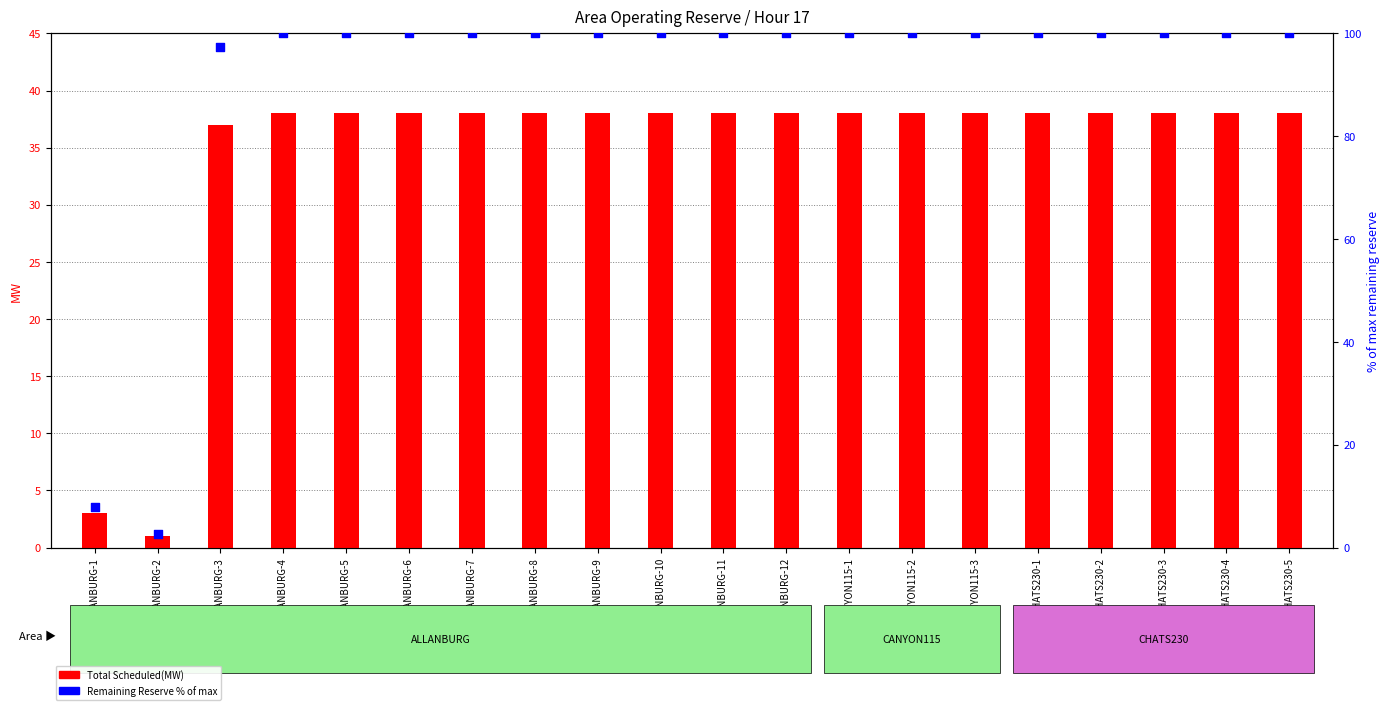

What is the total value across all series at ALLANBURG-6?

138.0